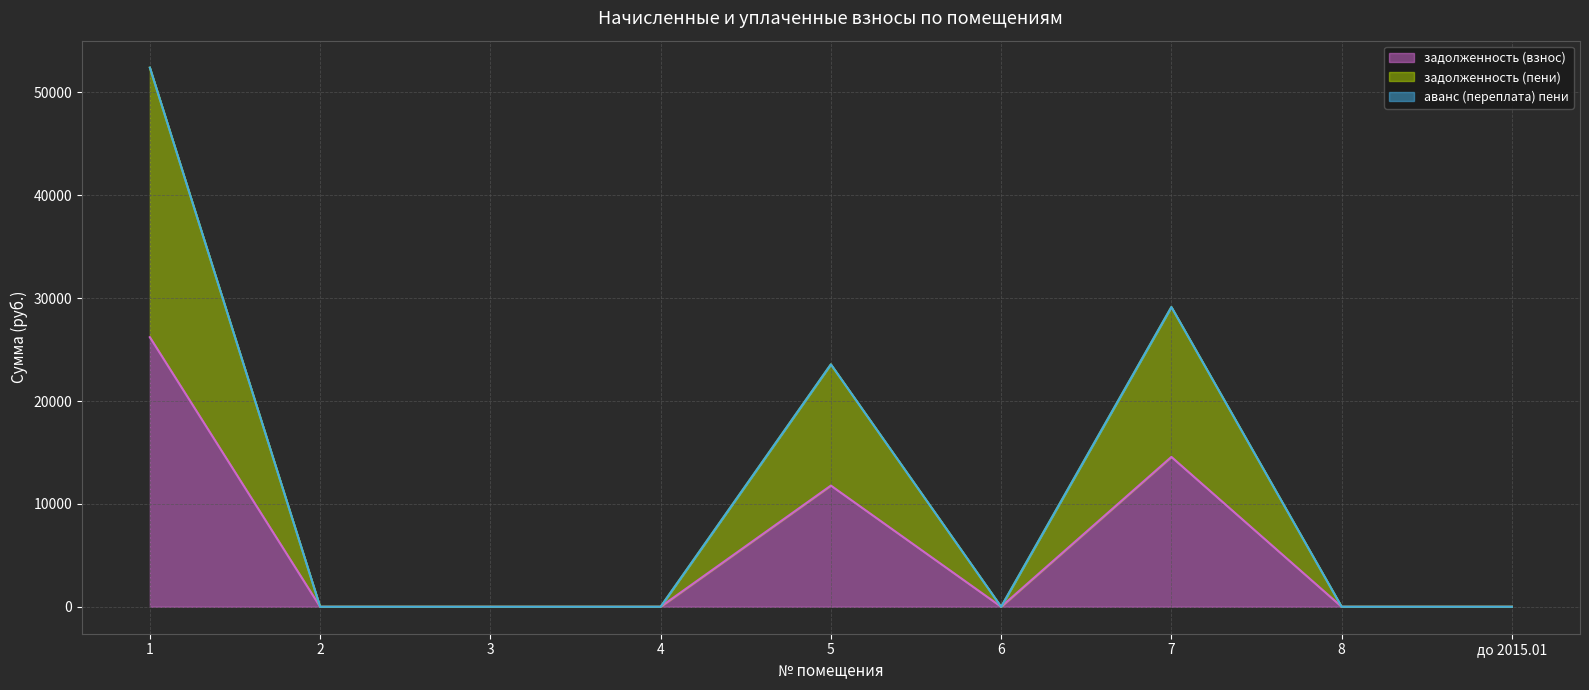

True or false: задолженность (взнос) and задолженность (пени) cross at least once.

False